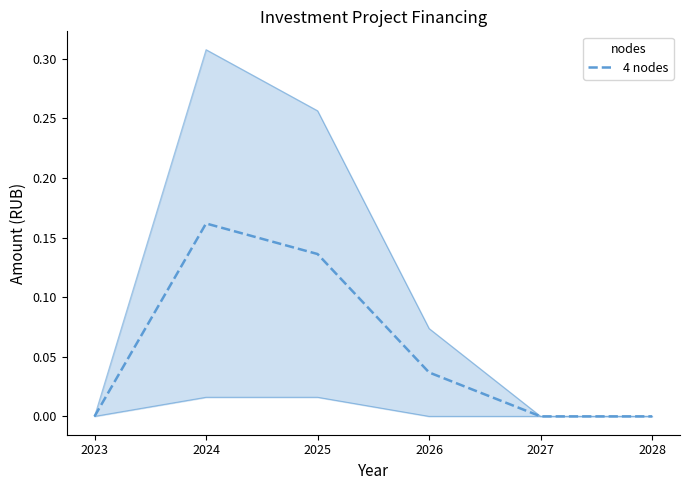

Reading left to right, list all the values displayed in this chart.

2023=0.0	2024=0.2	2025=0.1	2026=0.0	2027=0.0	2028=0.0